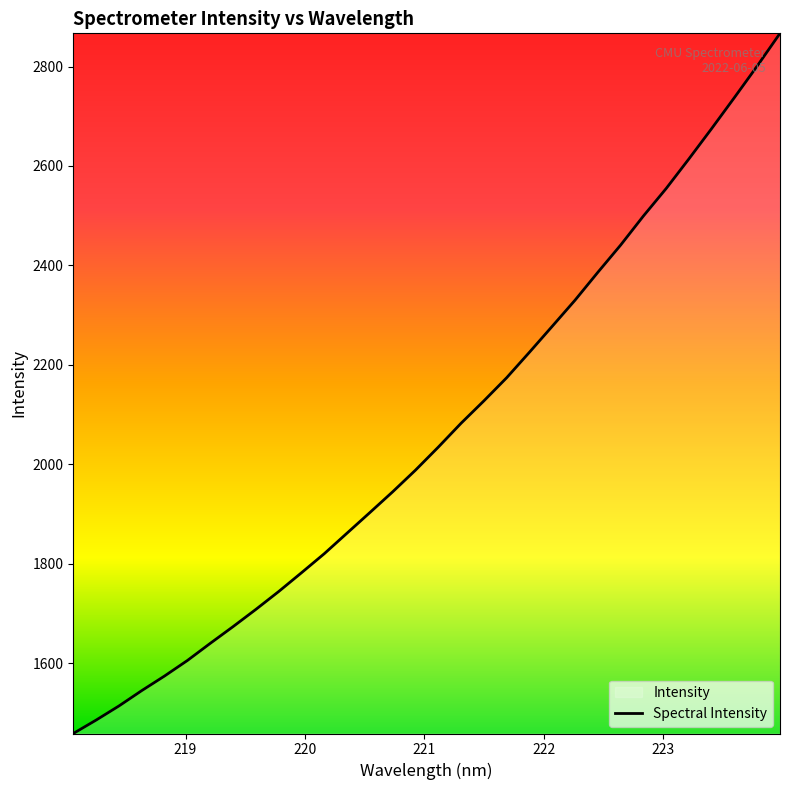

What is the difference between the maximum and minimum values?

1408.2